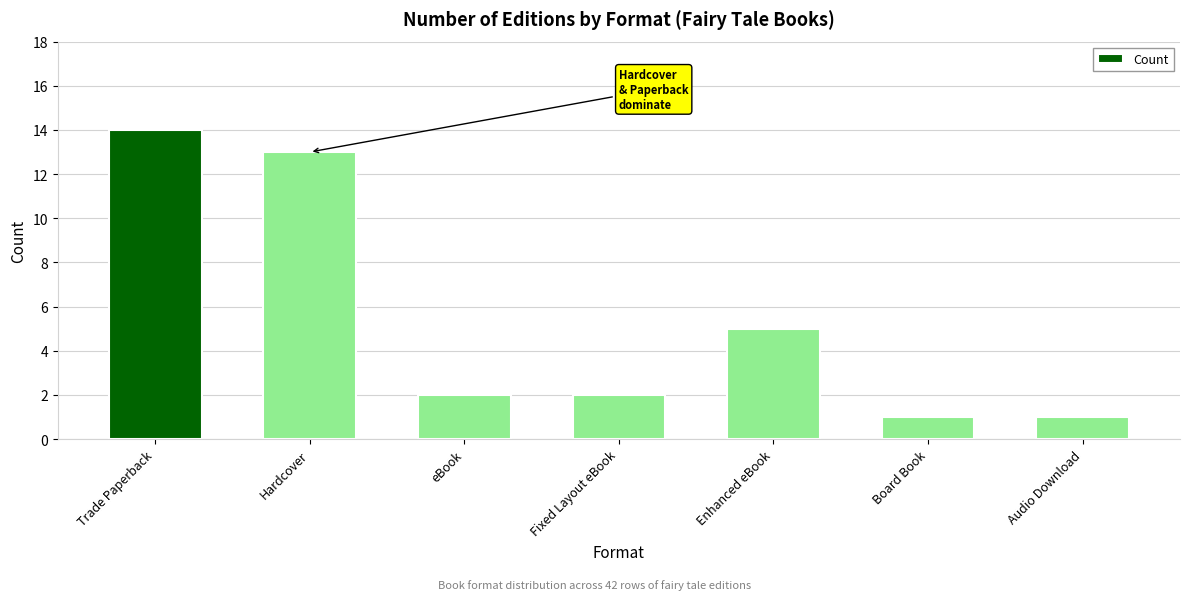

How many distinct data groups are displayed?

1